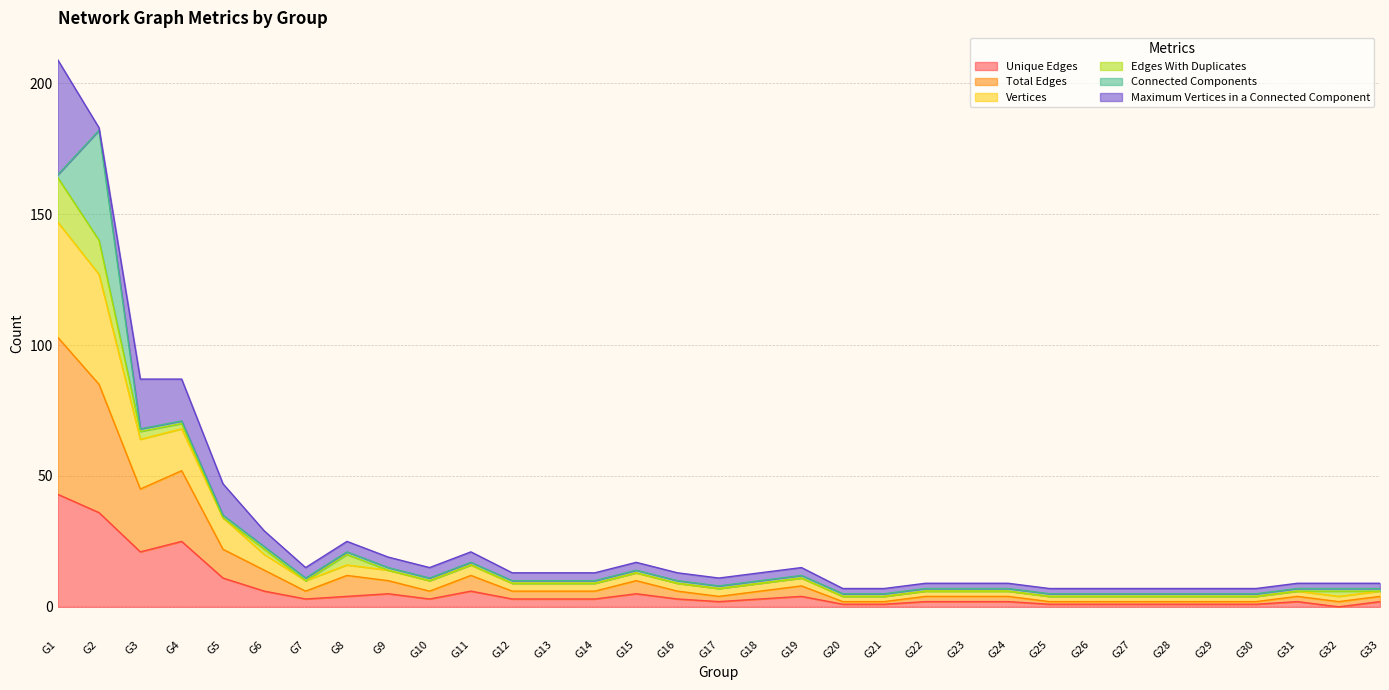

Which category has the highest value in the Unique Edges series?

G1